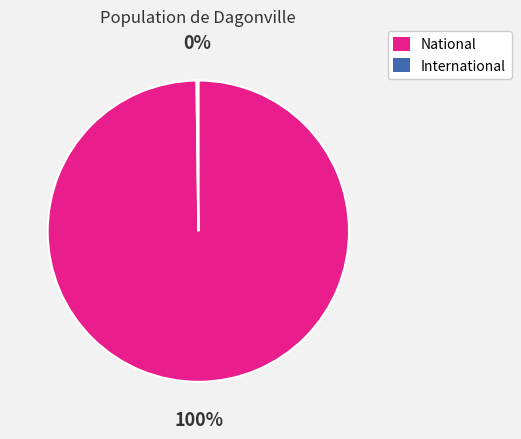

To the nearest percent, what is the average slice percentage?

50%